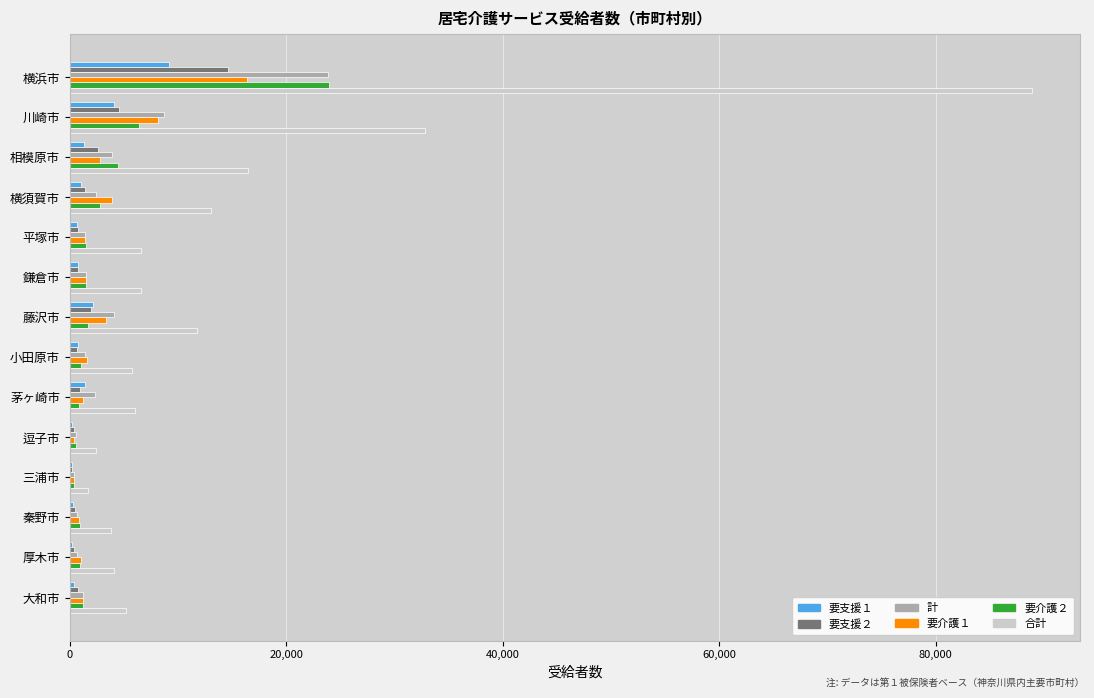

At which category is the sum across all series the highest?

横浜市